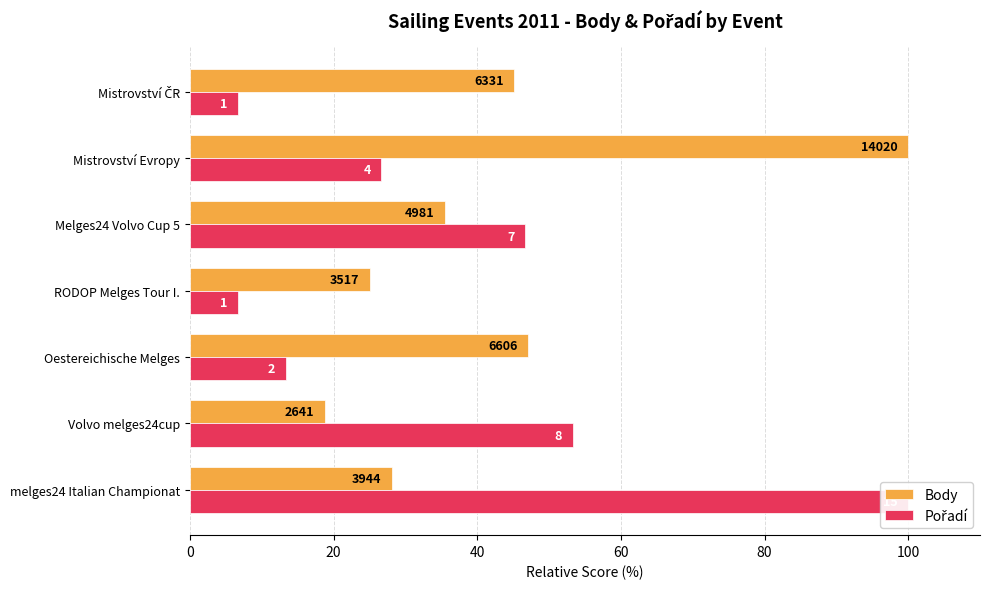

What is the value of the Pořadí bar at the 2nd from the left?

53.3